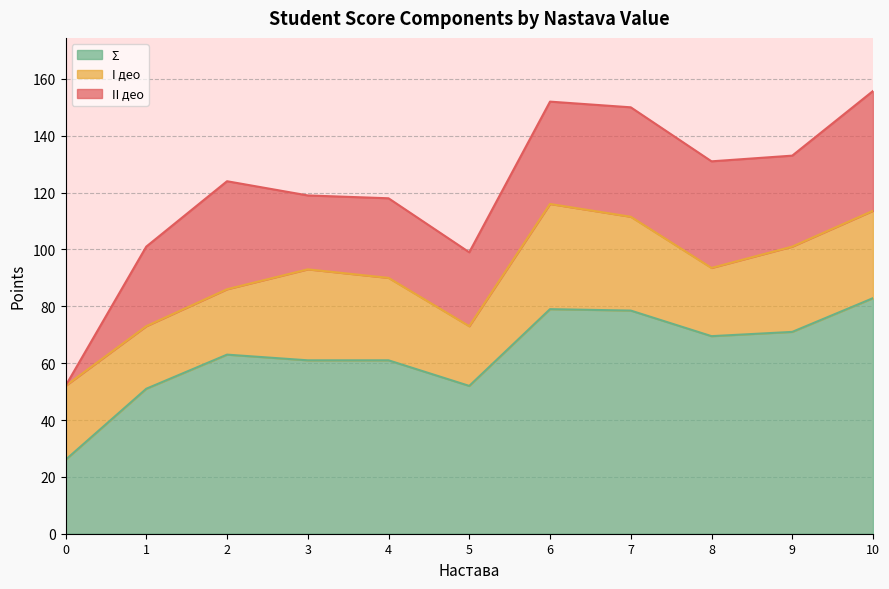

What is the total value across all series at 9?

133.0